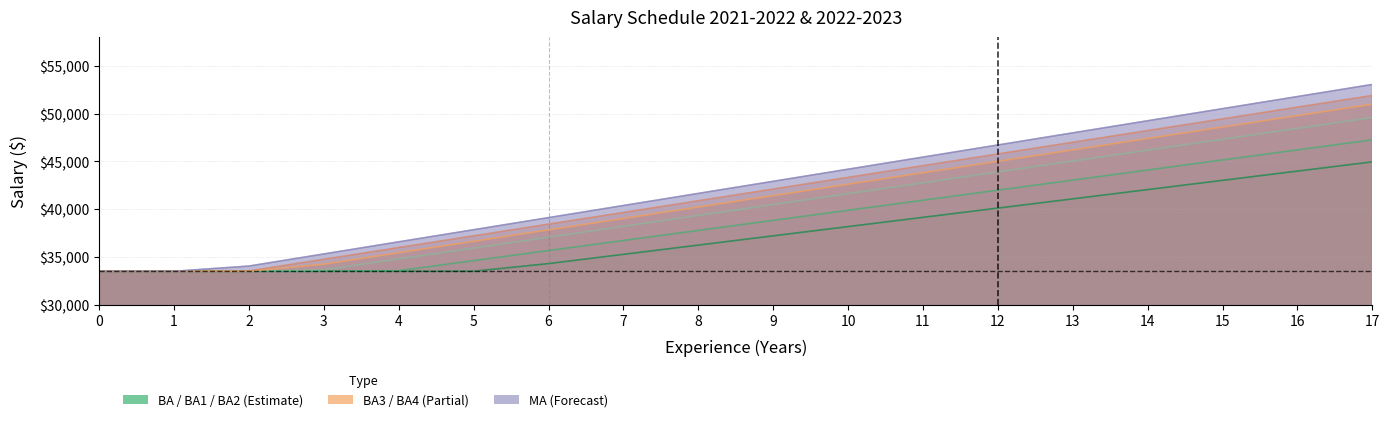

The MA series shows 47993.4 at 13. True or false?

True